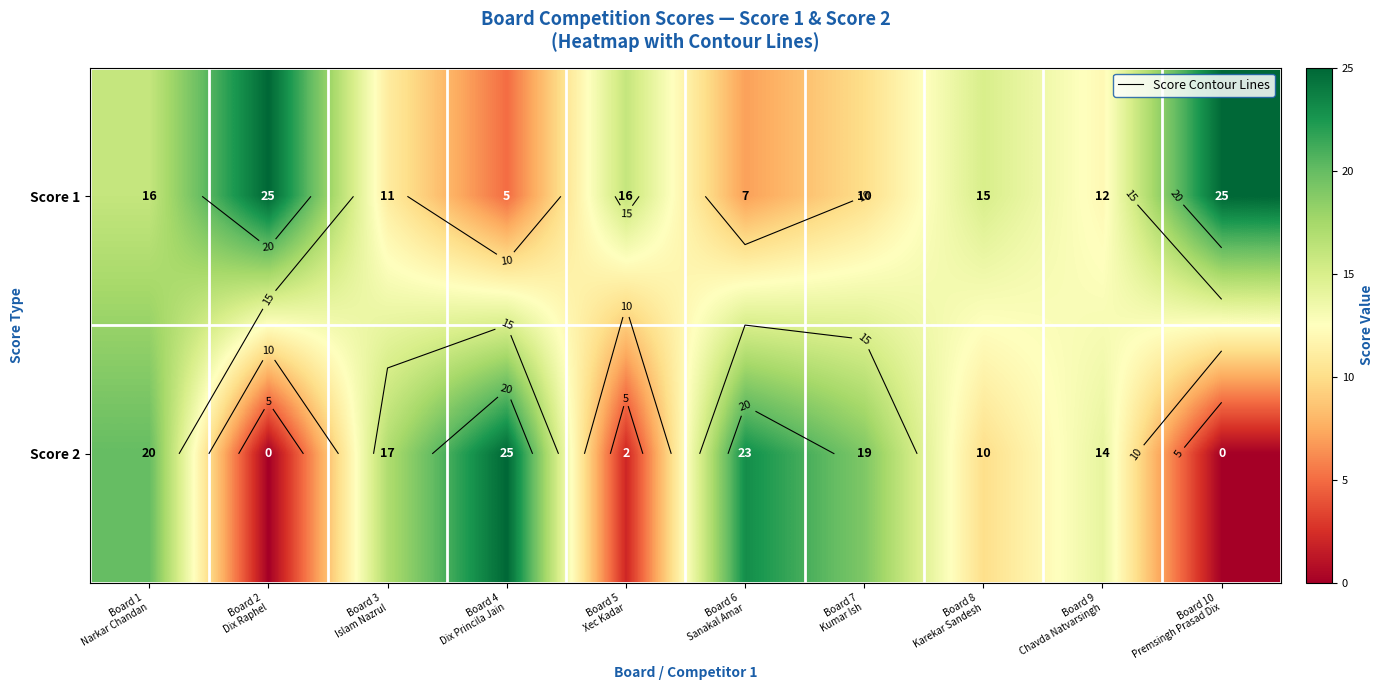

Rank the series by their average value, from lowest to highest.

Score 2, Score 1